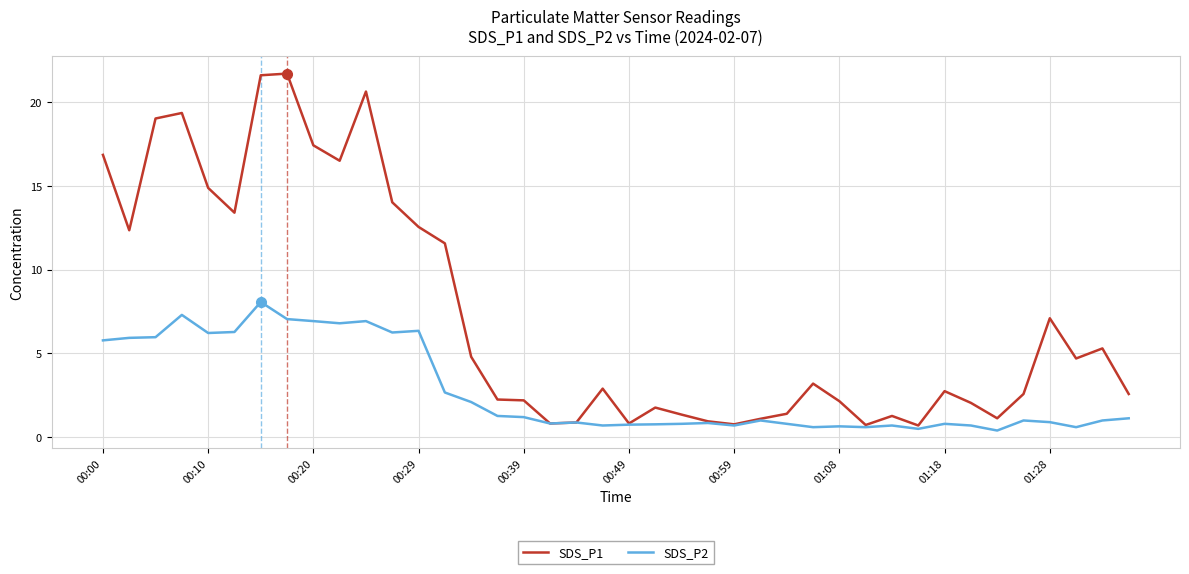

Which series has the largest total across all categories?

SDS_P1